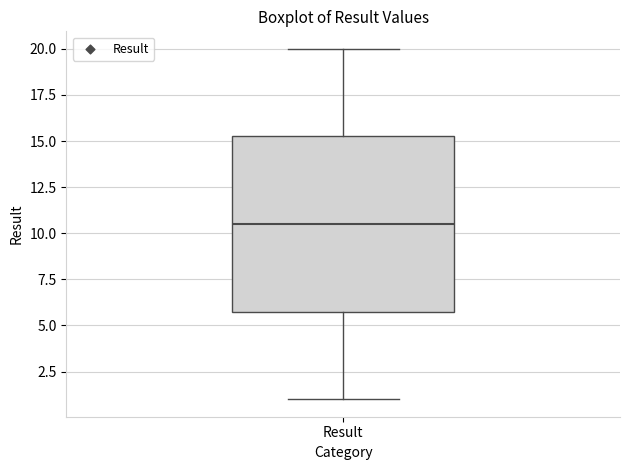

Read this box plot against the y-axis: the position of the median line, the range covered by the box, and the ends of both whiskers. The values are not printed on the chart, so give them approximately, as read against the axis.

median 10.5, box 6.0 to 15.5, whiskers 1.0 to 20.0